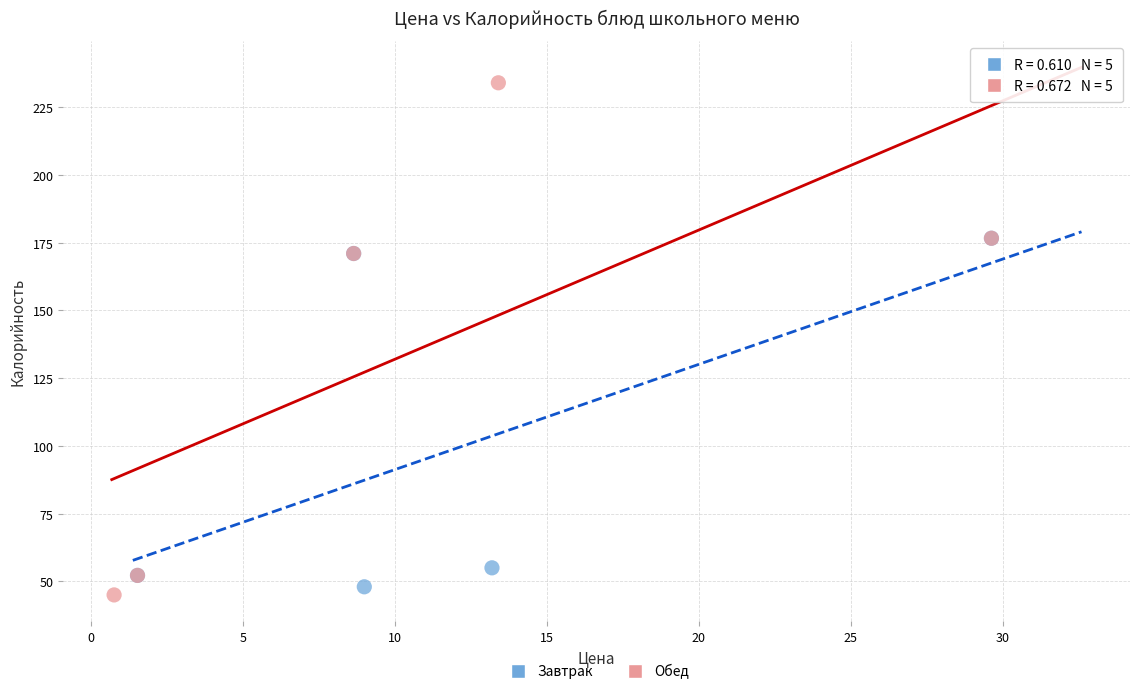

Which series has the largest Y range (max minus min)?

Обед